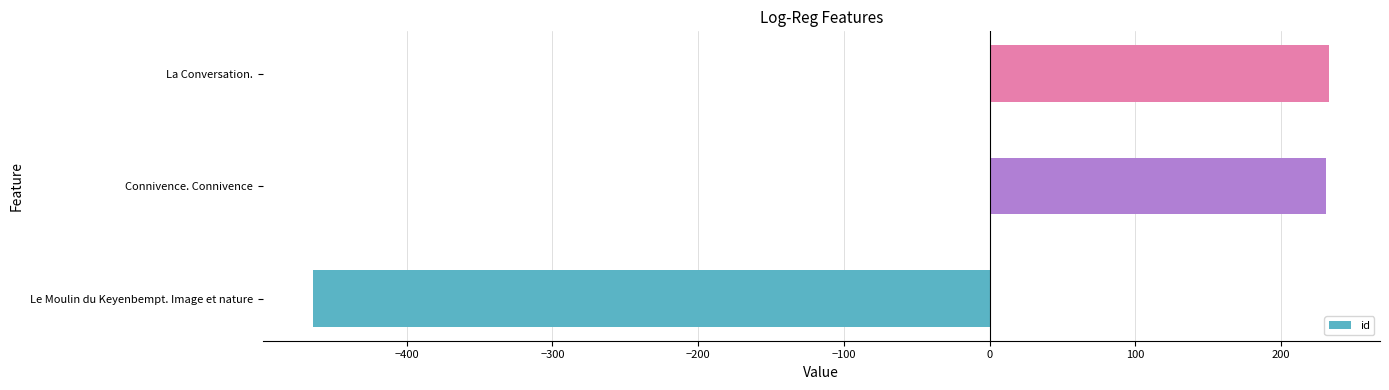

At which label is the value closest to -115?

Connivence. Connivence